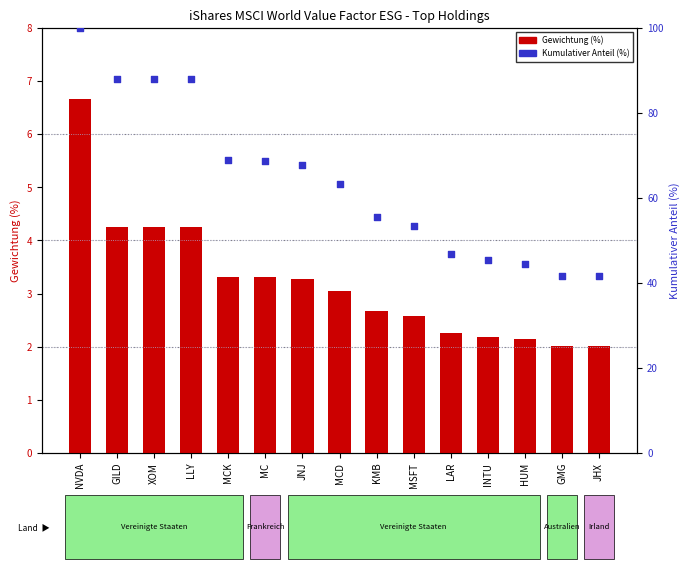

Is the value of Gewichtung (%) at NVDA greater than the value of Kumulativer Anteil (%) at MCD?

No